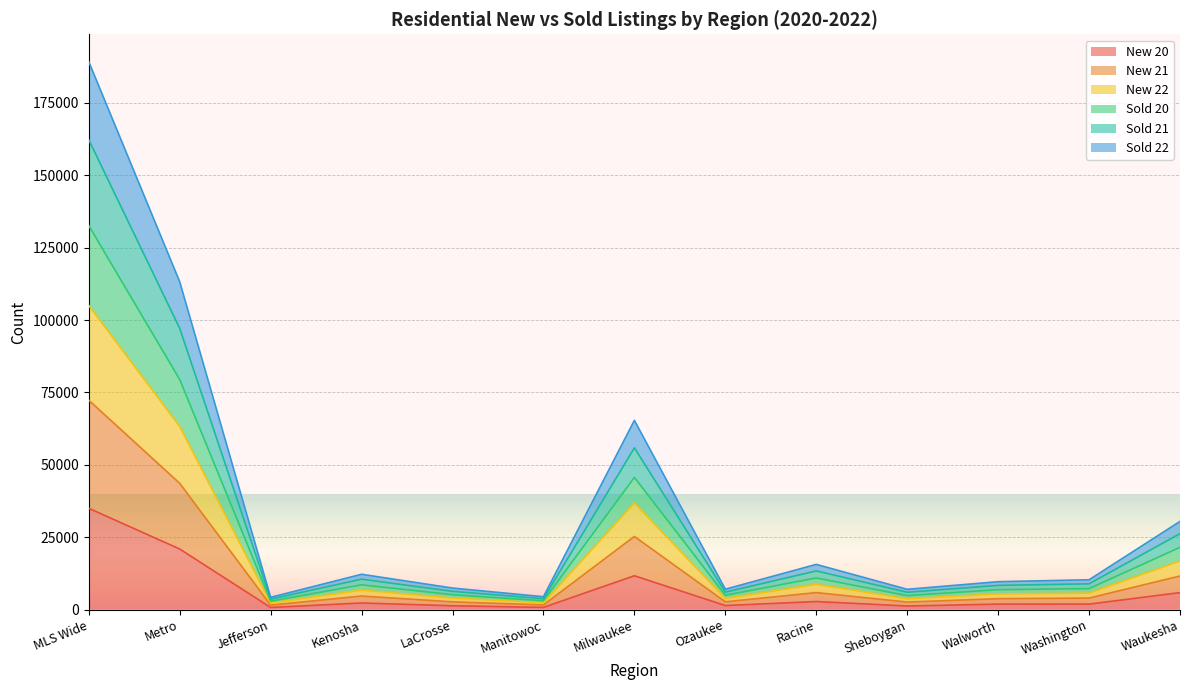

At which category is the sum across all series the highest?

MLS Wide